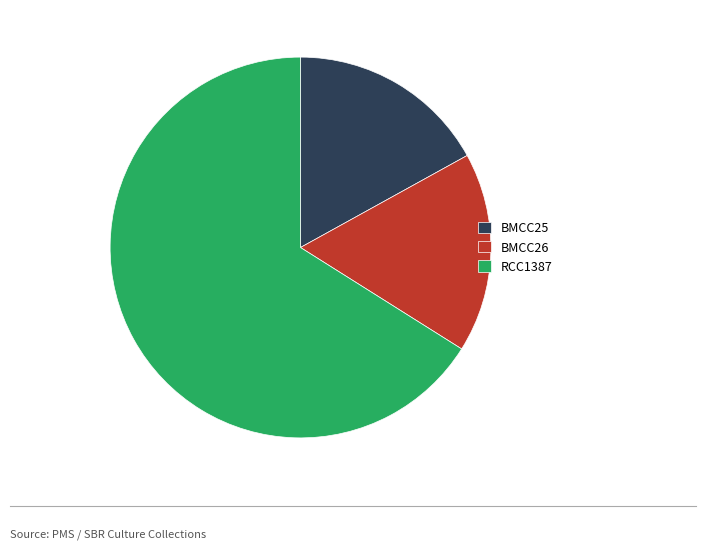

How many segments does this pie chart have?

3